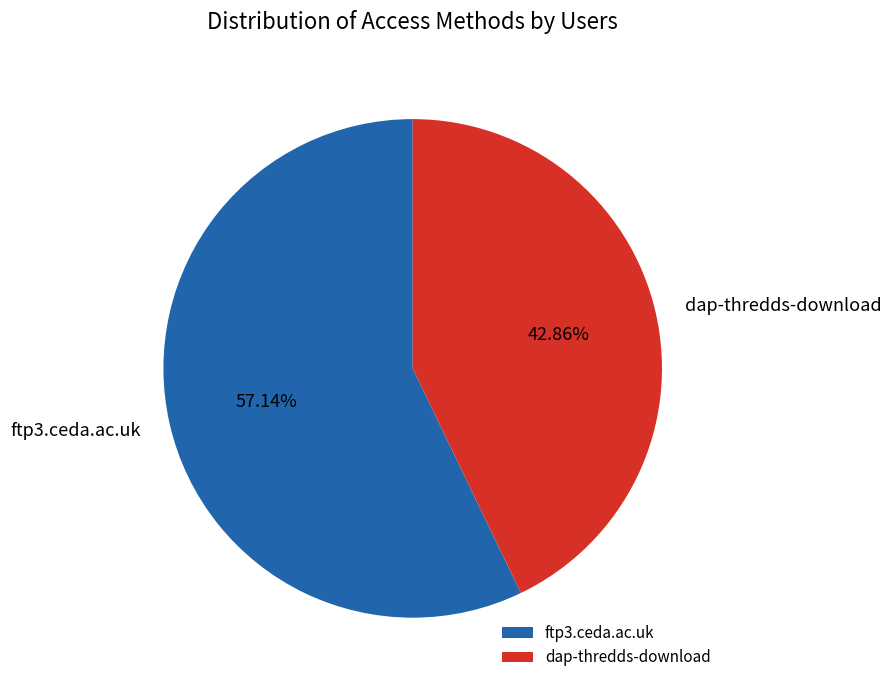

Combined, what portion of the pie is dap-thredds-download and ftp3.ceda.ac.uk?

100.0%